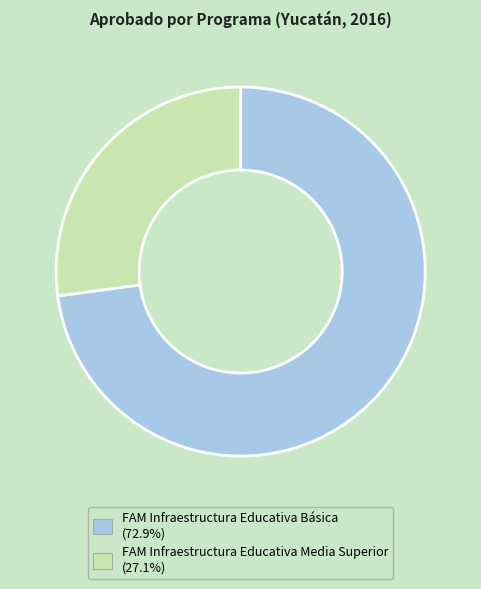

Do FAM Infraestructura Educativa Media Superior and FAM Infraestructura Educativa Básica together represent more than half of the pie?

Yes